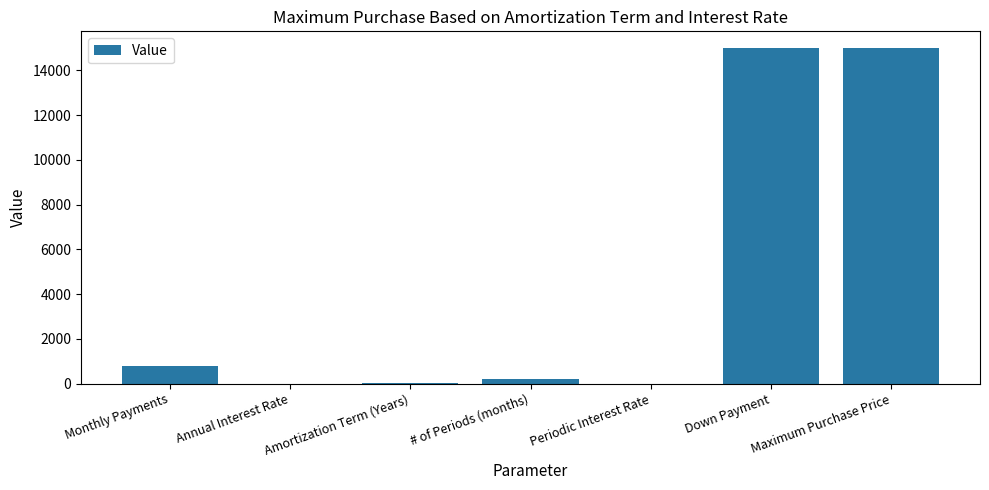

What is the greatest value displayed?

15000.0